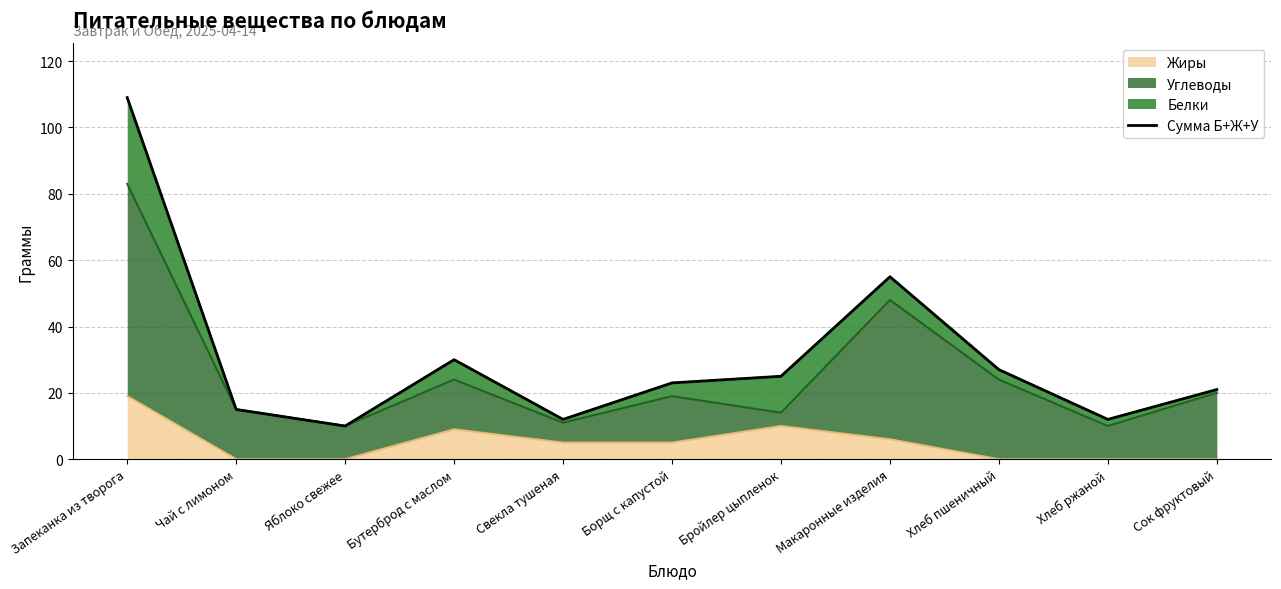

The value at Хлеб пшеничный is 27. True or false?

True